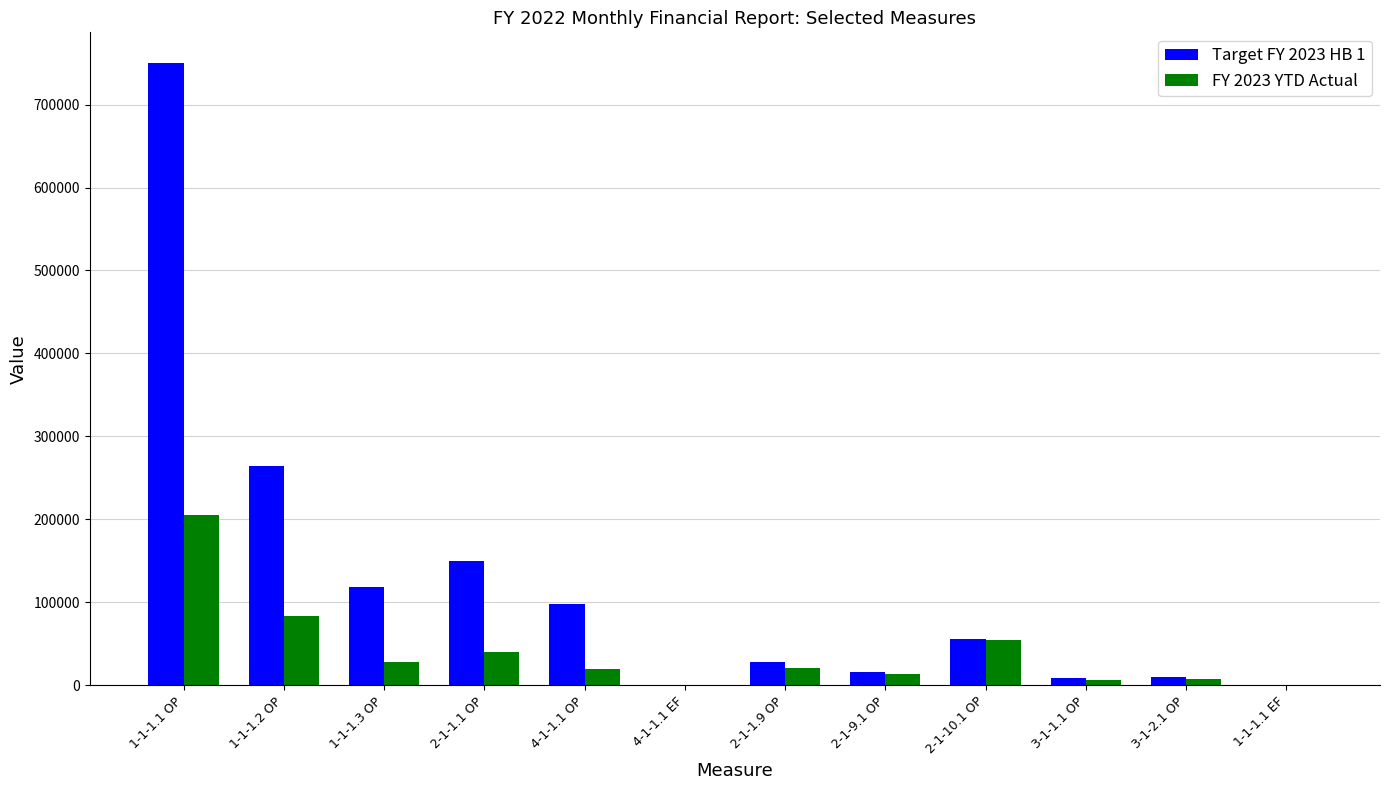

Is the value of FY 2023 YTD Actual at 1-1-1.2 OP greater than the value of Target FY 2023 HB 1 at 2-1-9.1 OP?

Yes